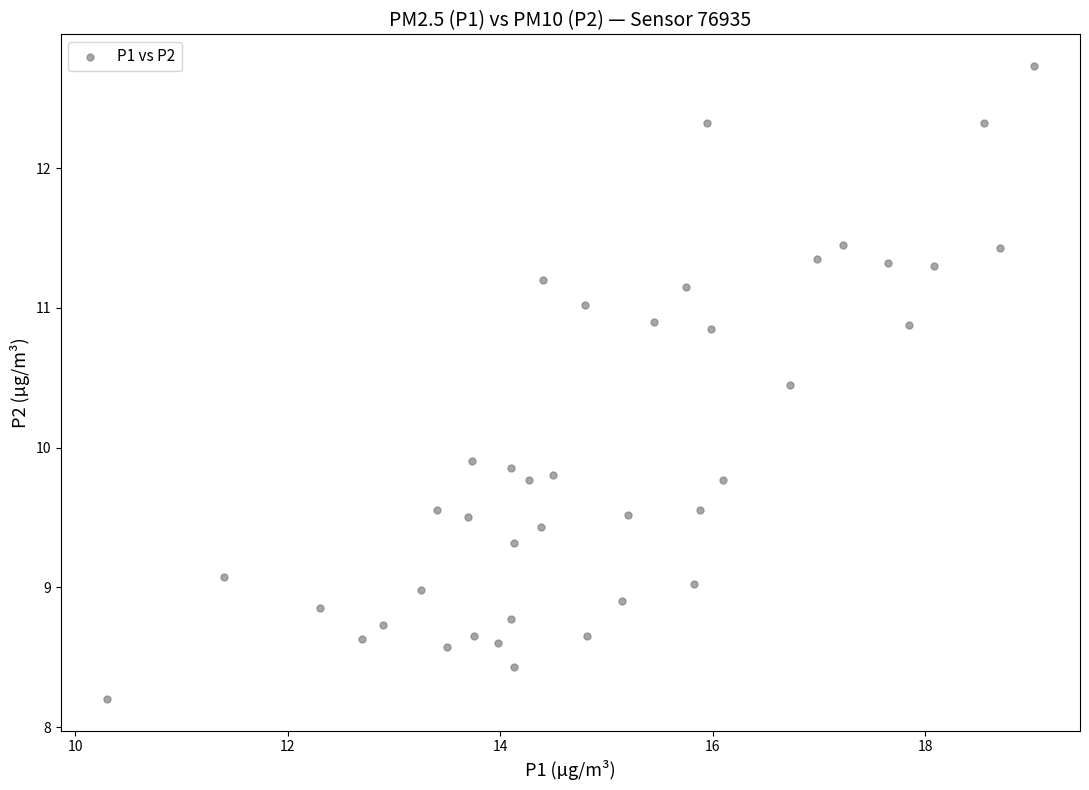

What is the range of Y values (max minus min)?

4.5